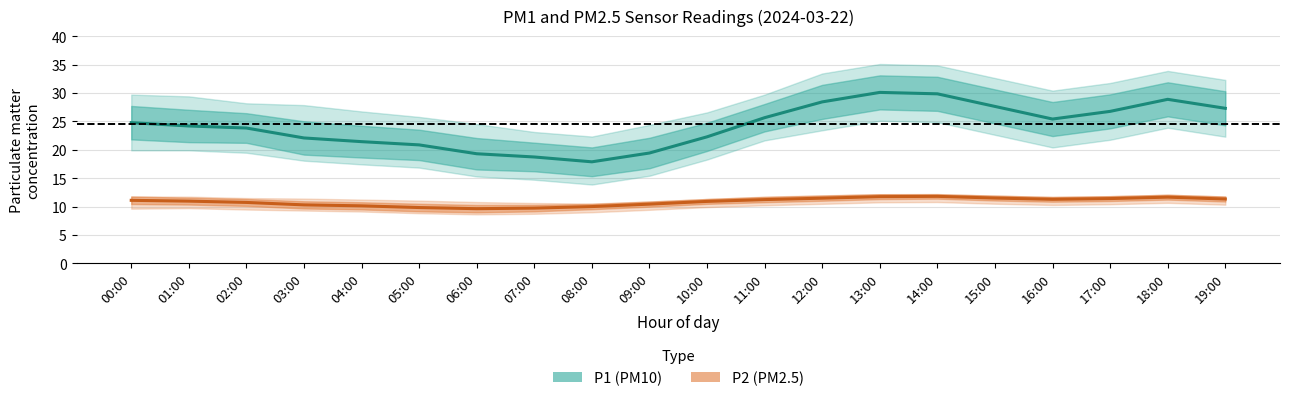

What is the label of the 16th point from the left?

15:00